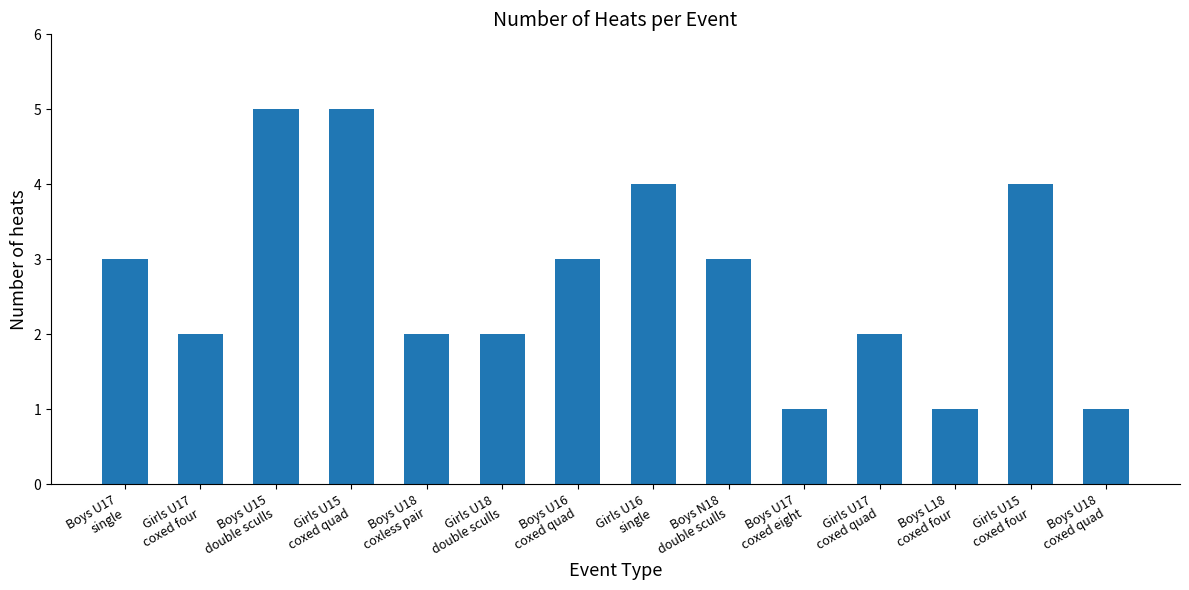

What is the sum of all values?

38